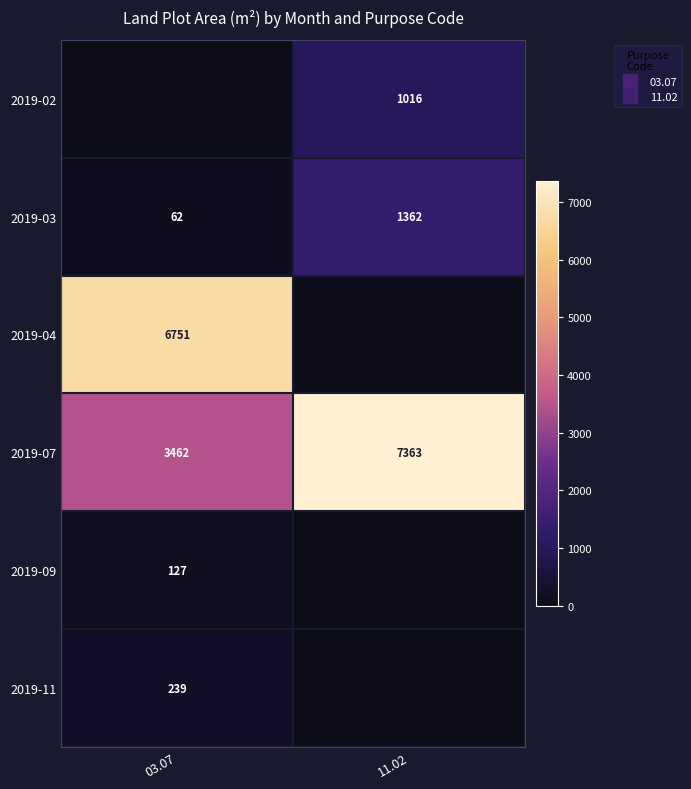

What is the minimum value for 2019-03?

62